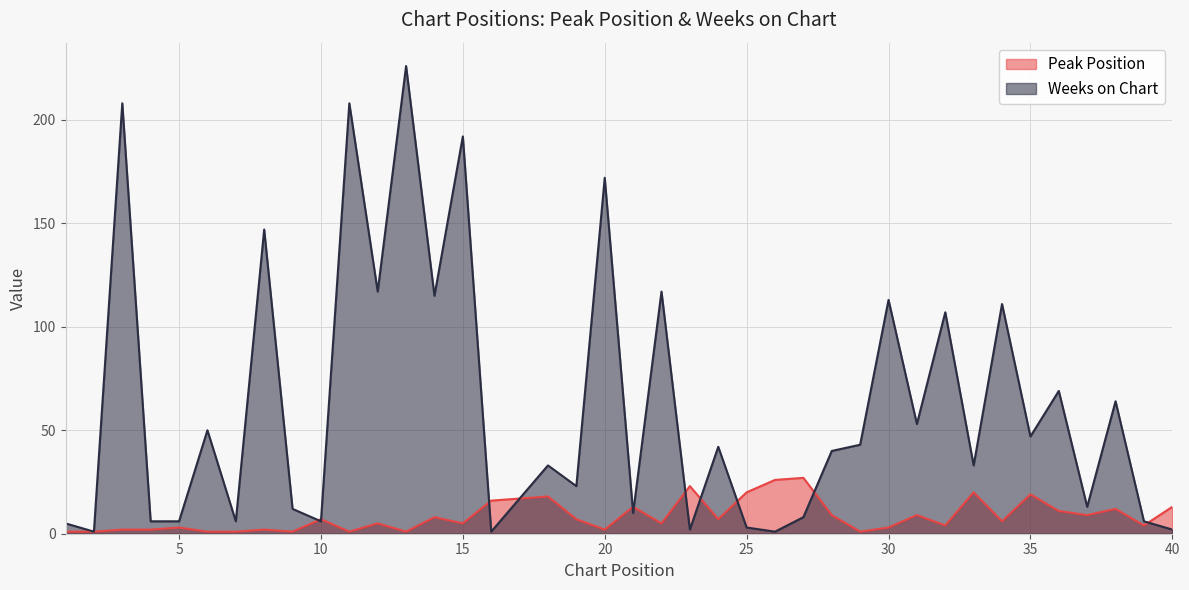

Which category has the highest value in the Peak Position series?

27